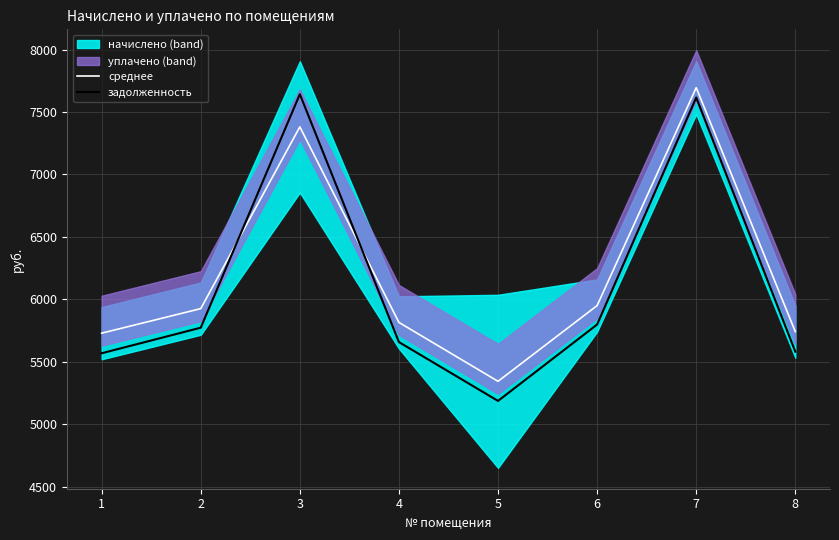

Where do задолженность and среднее first cross each other?

2 and 3